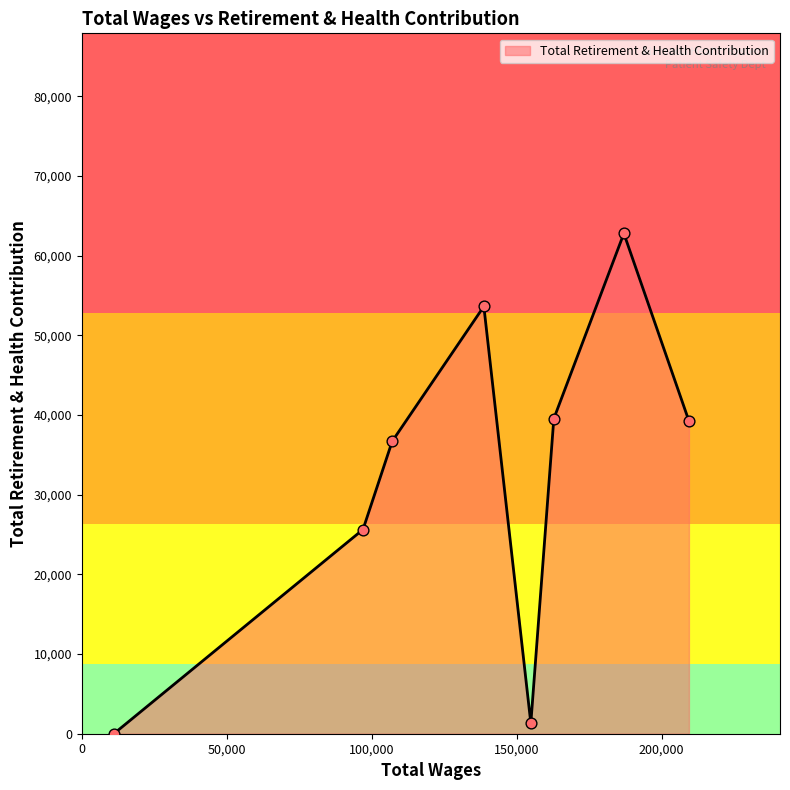

How many interior local valleys (lower than both neighbors) does the data have?

1